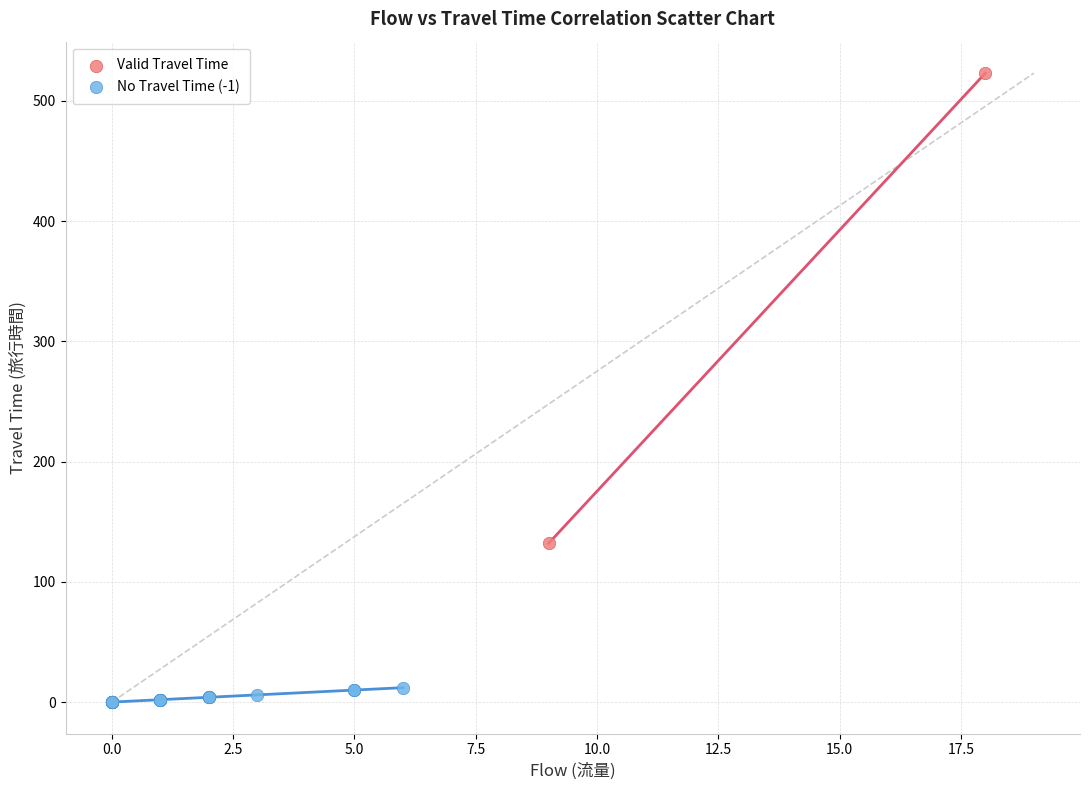

Which series has the largest Y range (max minus min)?

Valid Travel Time